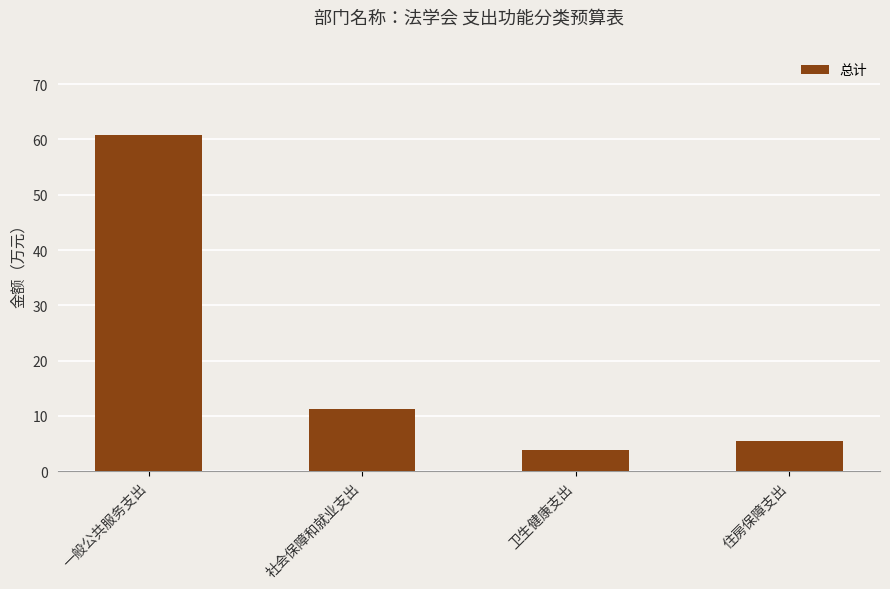

What is the change in value from 一般公共服务支出 to 社会保障和就业支出?

-49.7